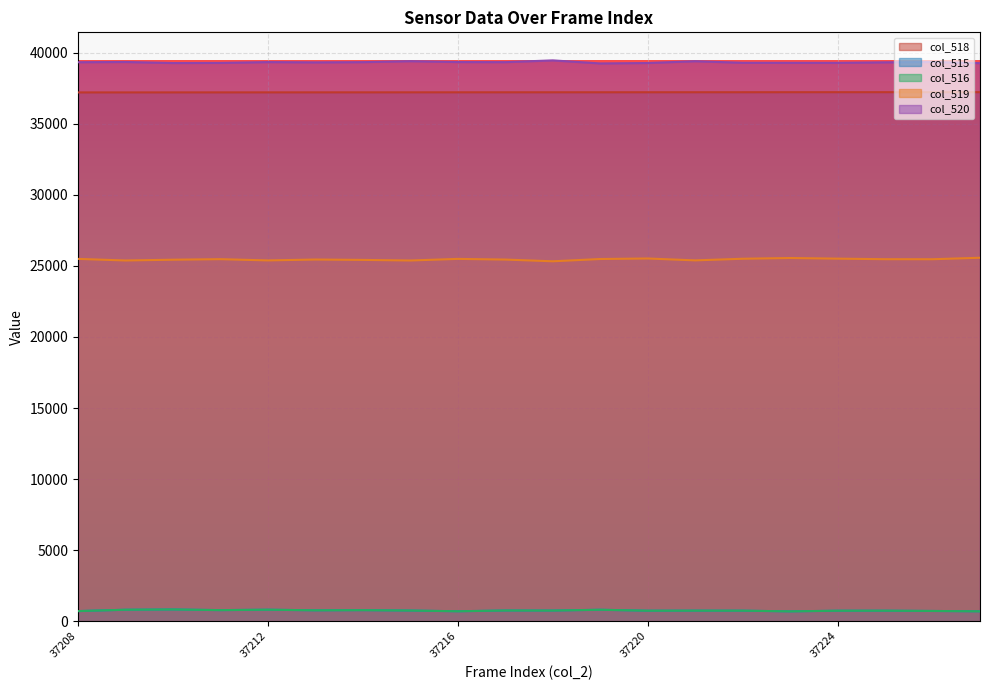

Which category has the highest value across all series?

37218